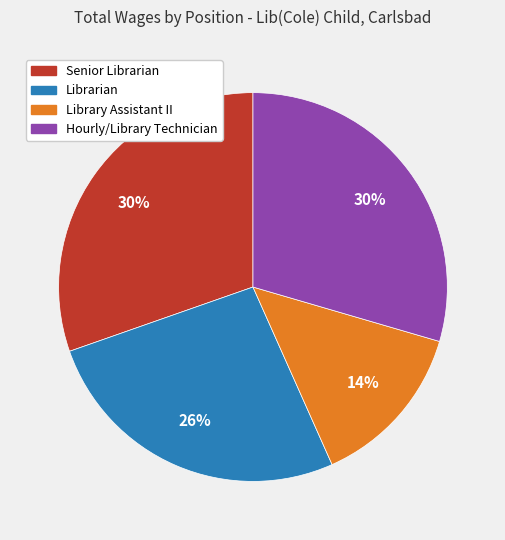

What is the smallest slice in the pie chart?

Library Assistant II